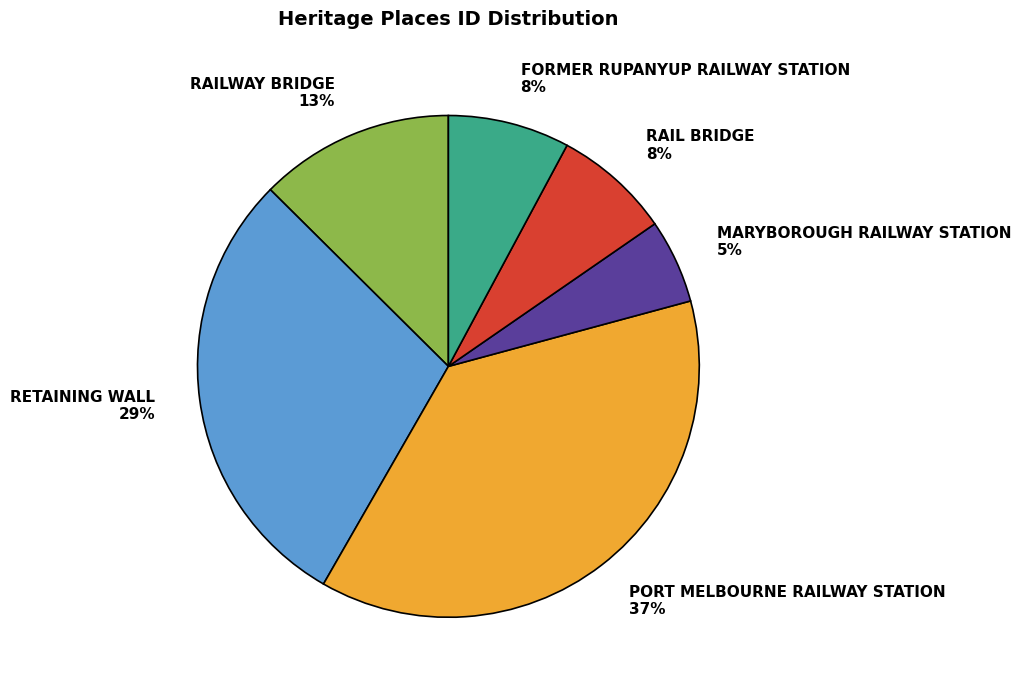

True or false: PORT MELBOURNE RAILWAY STATION accounts for 44% of the total.

False